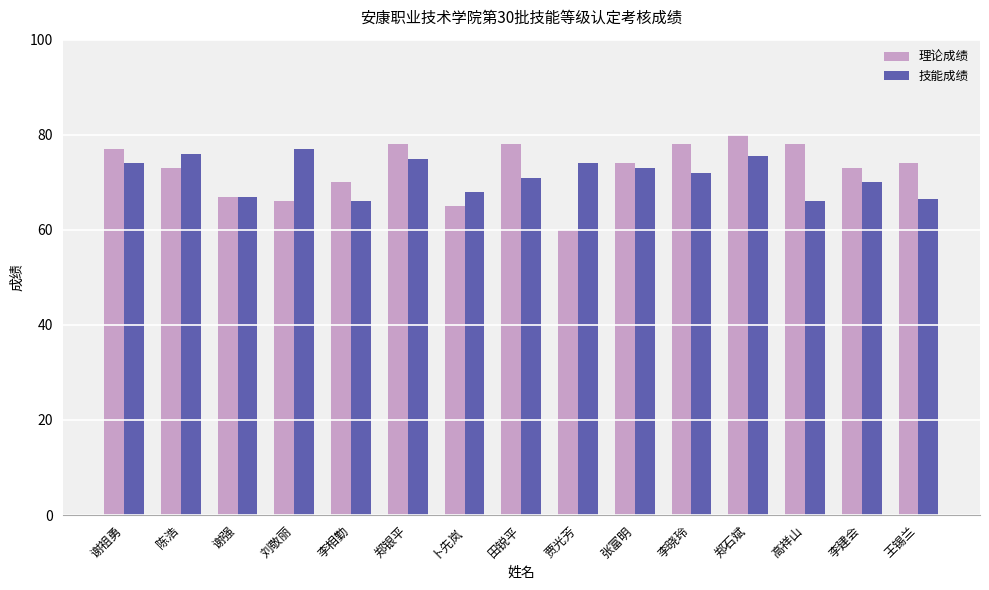

At which category is the sum across all series the highest?

郑石斌